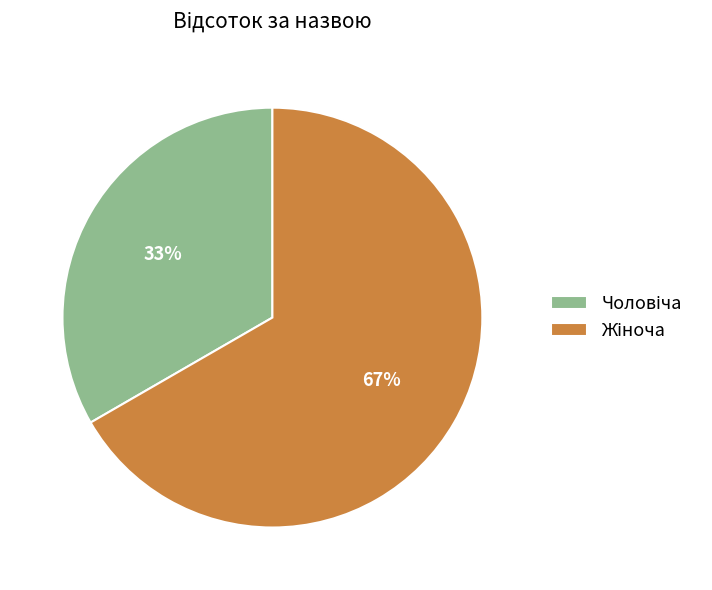

Count the number of slices in the pie.

2